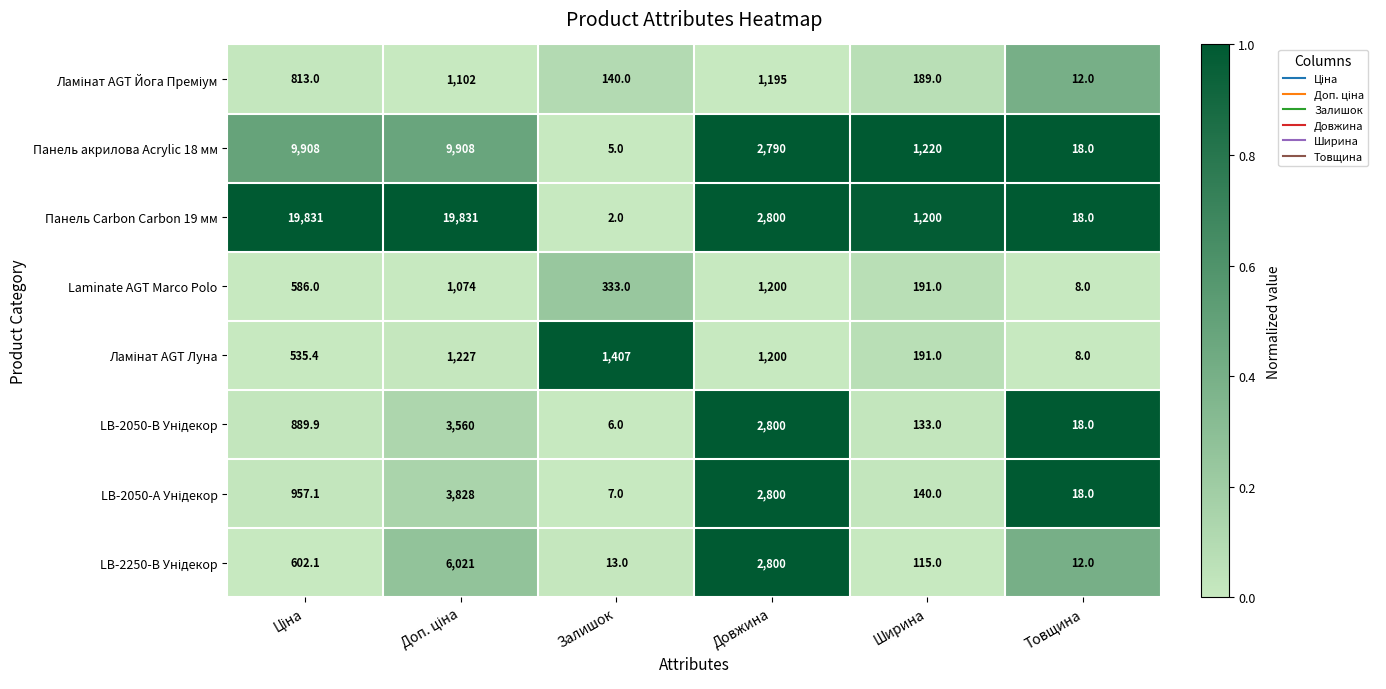

What is the total value across all series at Довжина?

17585.0